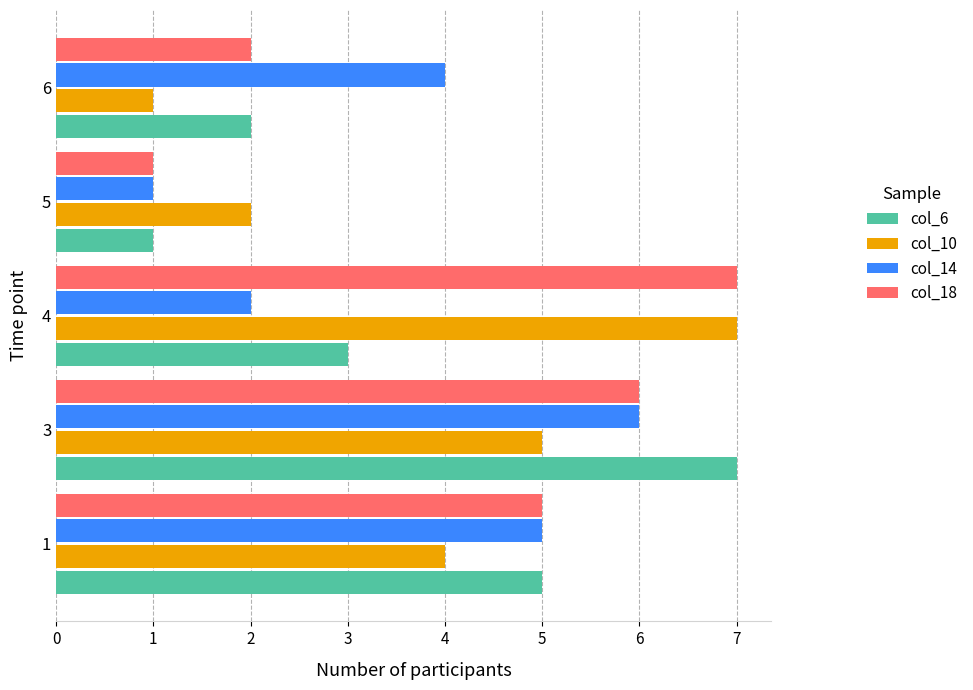

What is the sum of all col_6 values?

18